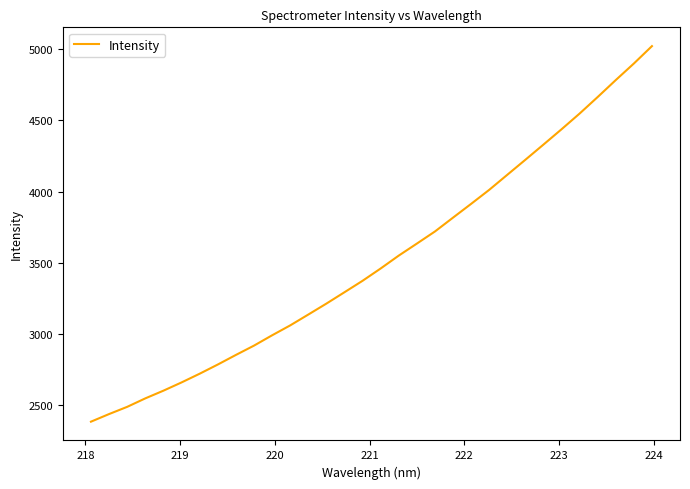

How many categories are shown in the chart?

32